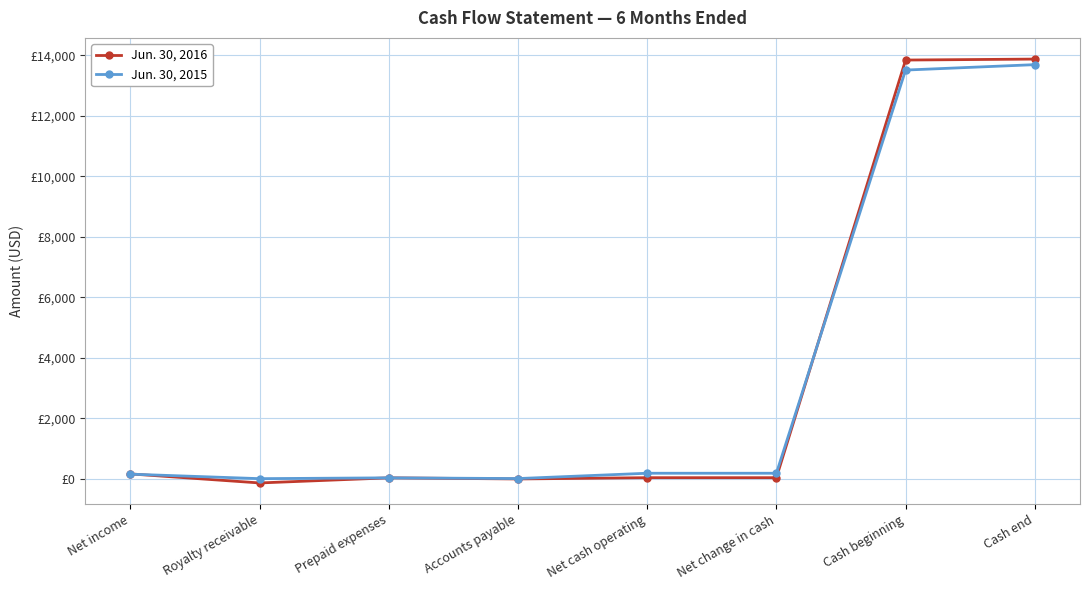

Does the chart have visible grid lines?

Yes